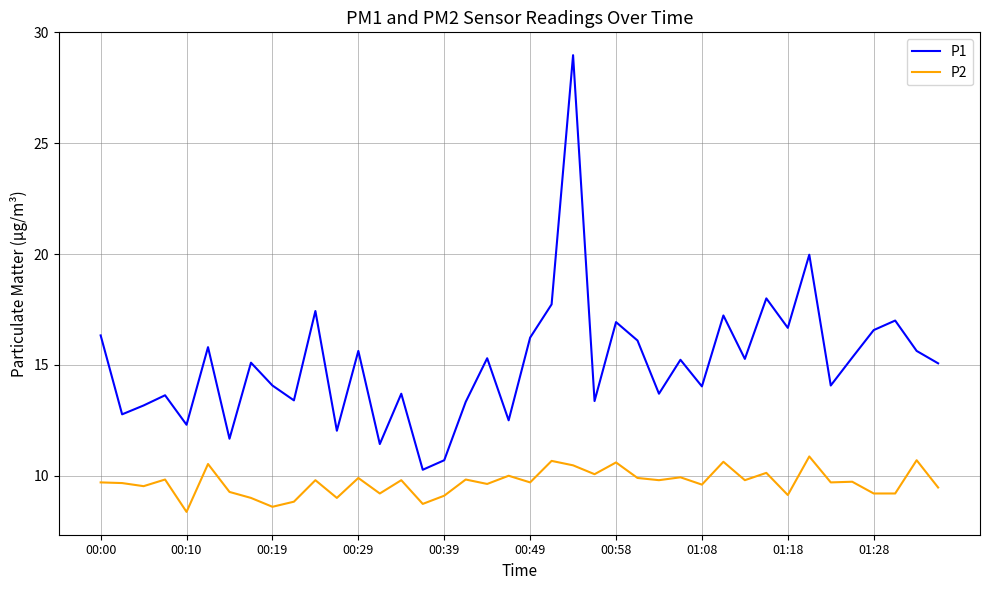

What is the minimum value shown in the chart?

8.4